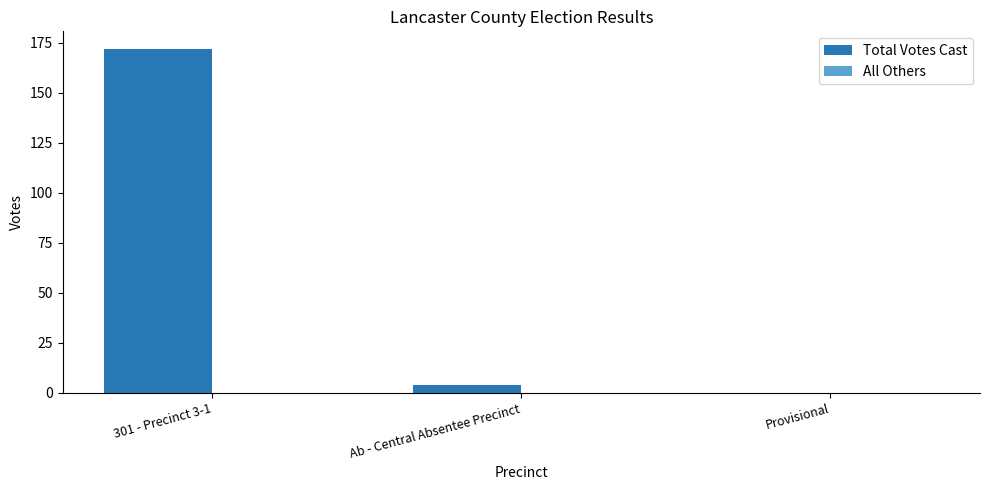

Reading right to left, extract all data points from this chart.

Provisional=0	Ab - Central Absentee Precinct=4	301 - Precinct 3-1=172